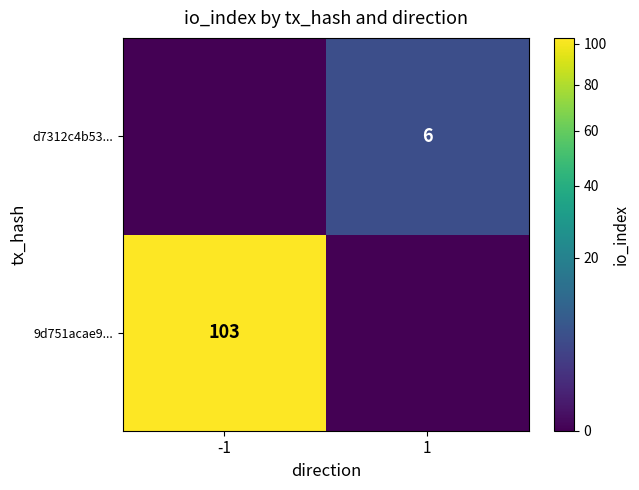

What is the sum of all d7312c4b53... values?

6